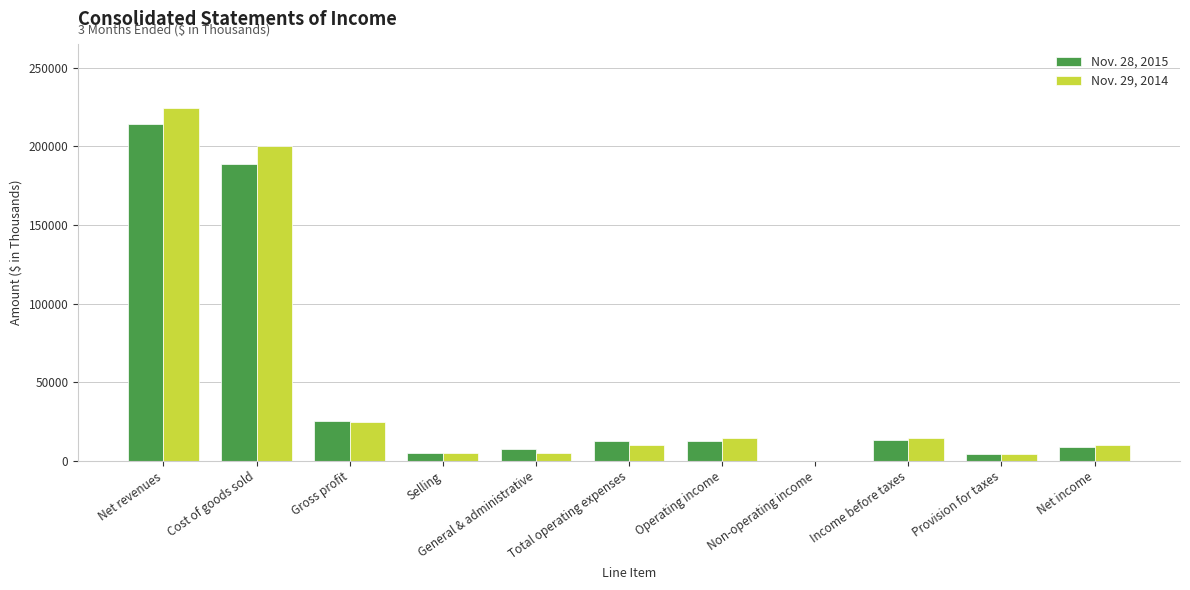

Which series changed the most between General & administrative and Net income?

Nov. 29, 2014